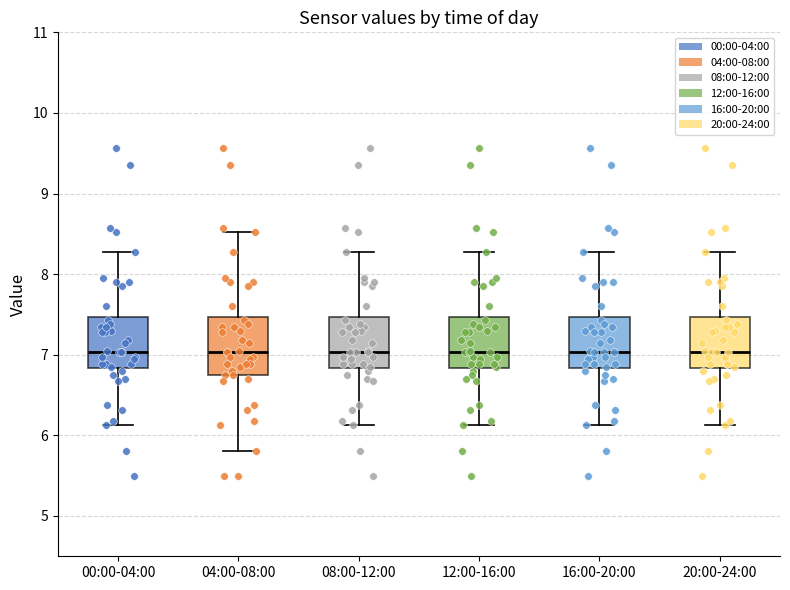

Where does the upper whisker of the box for 08:00-12:00 end on the y-axis? The values are not printed on the chart, so give them approximately, as read against the axis.

8.3